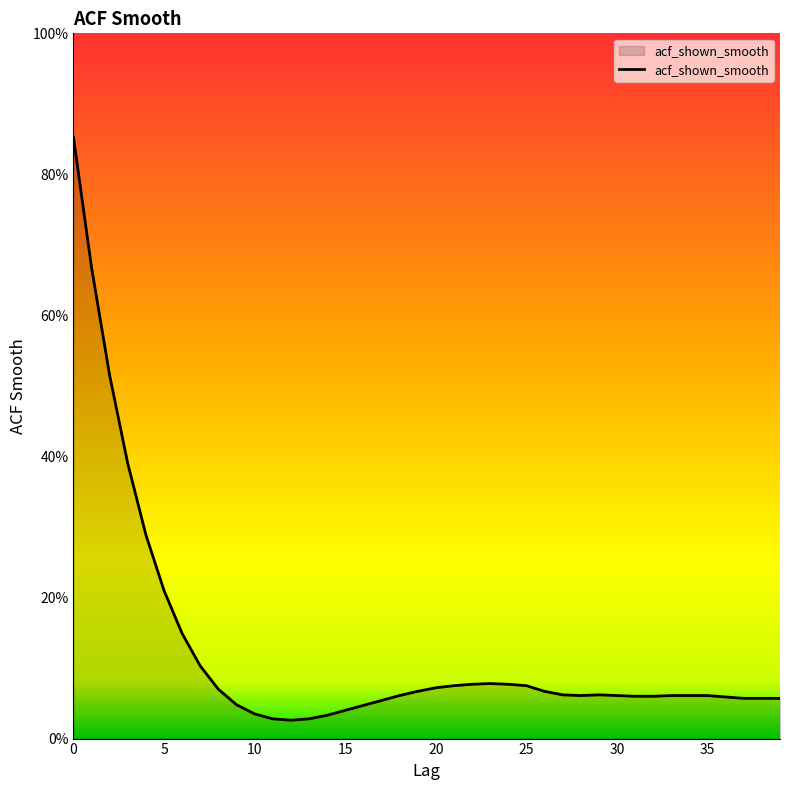

Reading left to right, extract all data points from this chart.

0=0.9	1=0.7	2=0.5	3=0.4	4=0.3	5=0.2	6=0.1	7=0.1	8=0.1	9=0.0	10=0.0	11=0.0	12=0.0	13=0.0	14=0.0	15=0.0	16=0.0	17=0.1	18=0.1	19=0.1	20=0.1	21=0.1	22=0.1	23=0.1	24=0.1	25=0.1	26=0.1	27=0.1	28=0.1	29=0.1	30=0.1	31=0.1	32=0.1	33=0.1	34=0.1	35=0.1	36=0.1	37=0.1	38=0.1	39=0.1